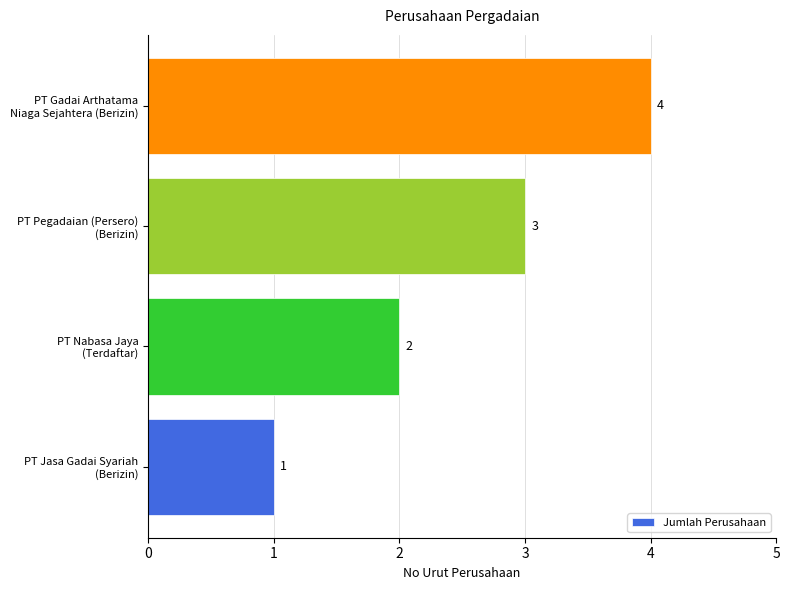

What is the sum of all values?

10